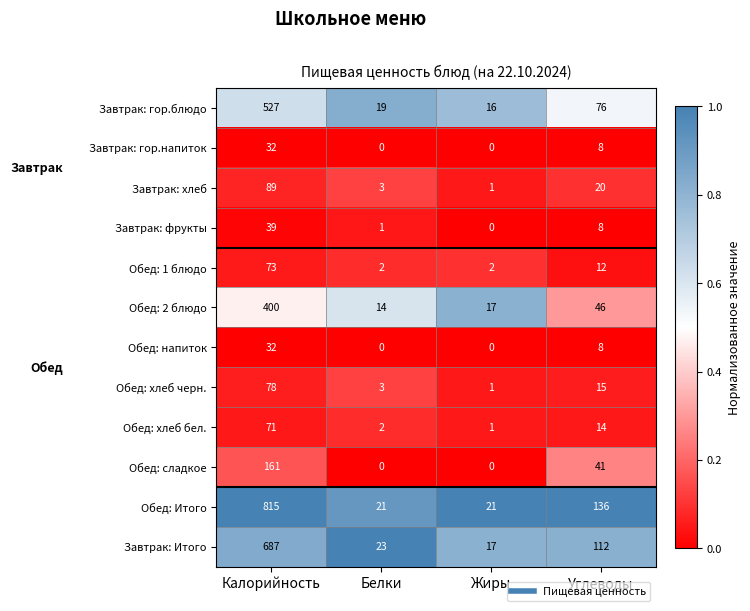

Rank the categories by Завтрак: фрукты value from highest to lowest.

Калорийность, Углеводы, Белки, Жиры